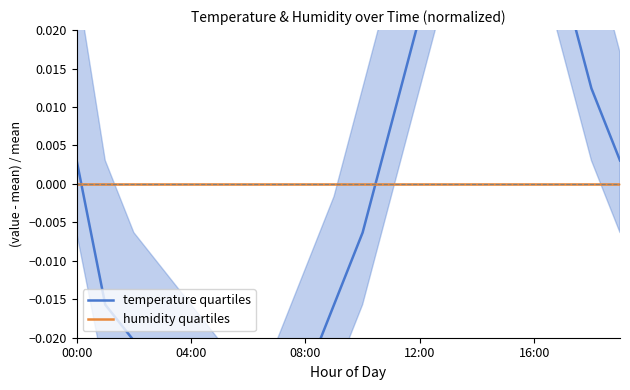

Where is the first local maximum for temperature quartiles?

15